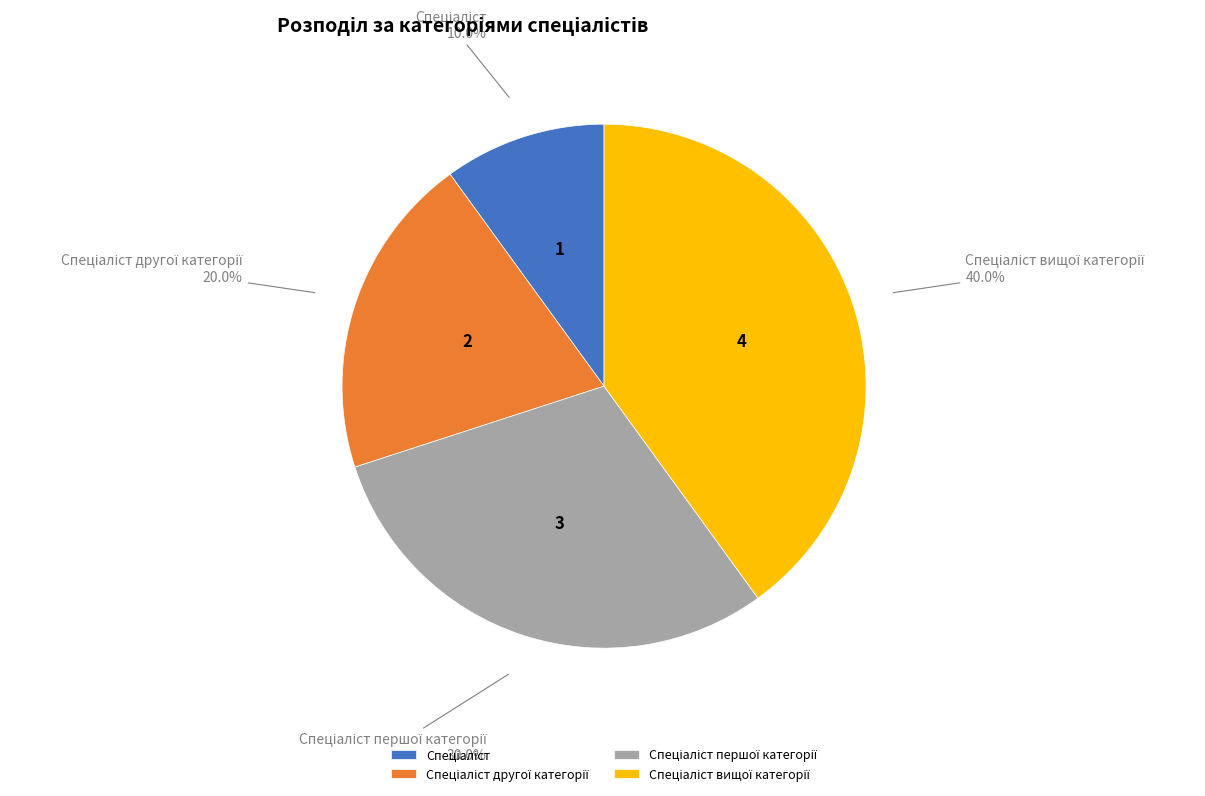

Is there a majority slice in this chart?

No